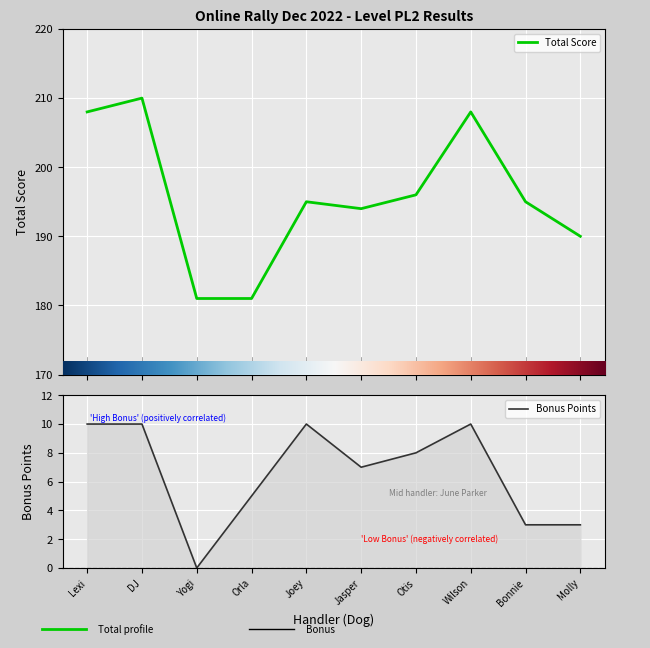

What is the difference between the second highest and minimum values in the Total Score series?

27